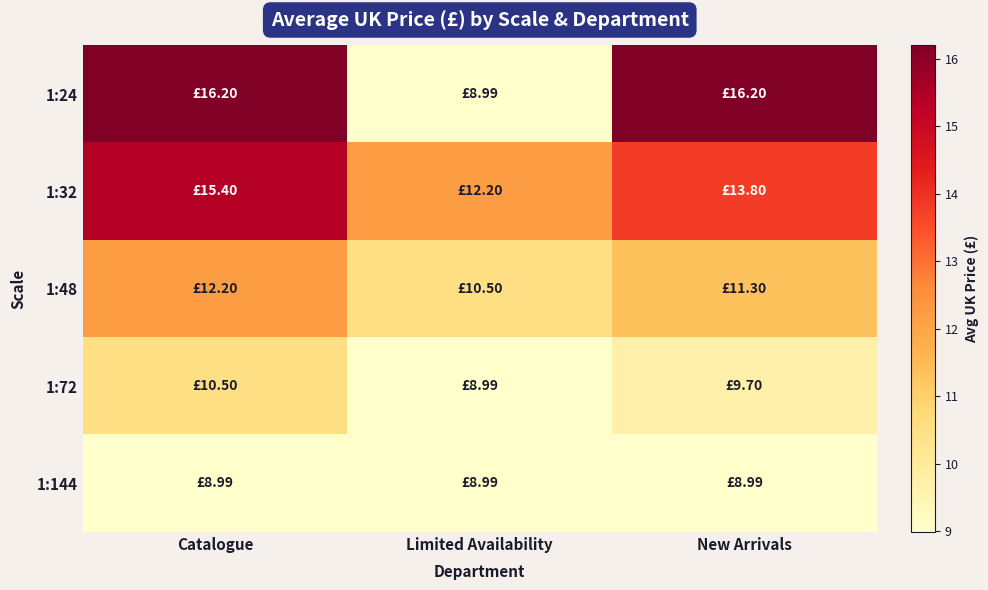

Which label corresponds to the largest value in the chart?

Catalogue